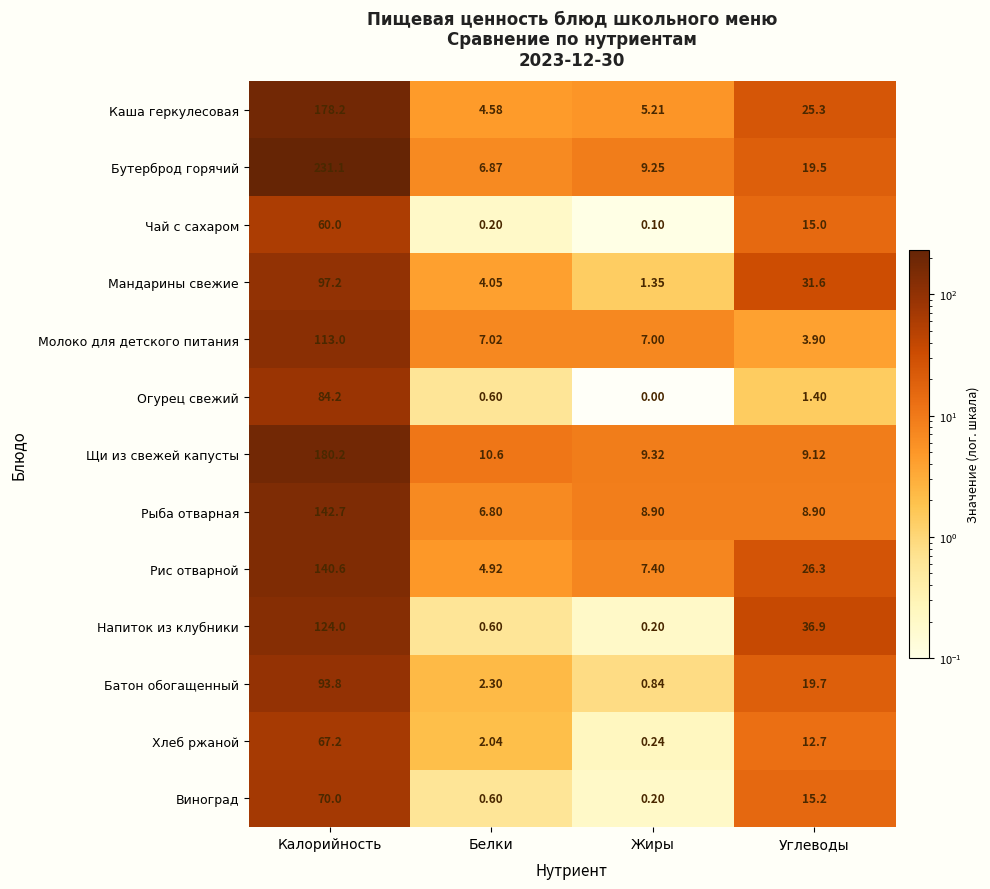

Which series has the widest spread of values?

Бутерброд горячий